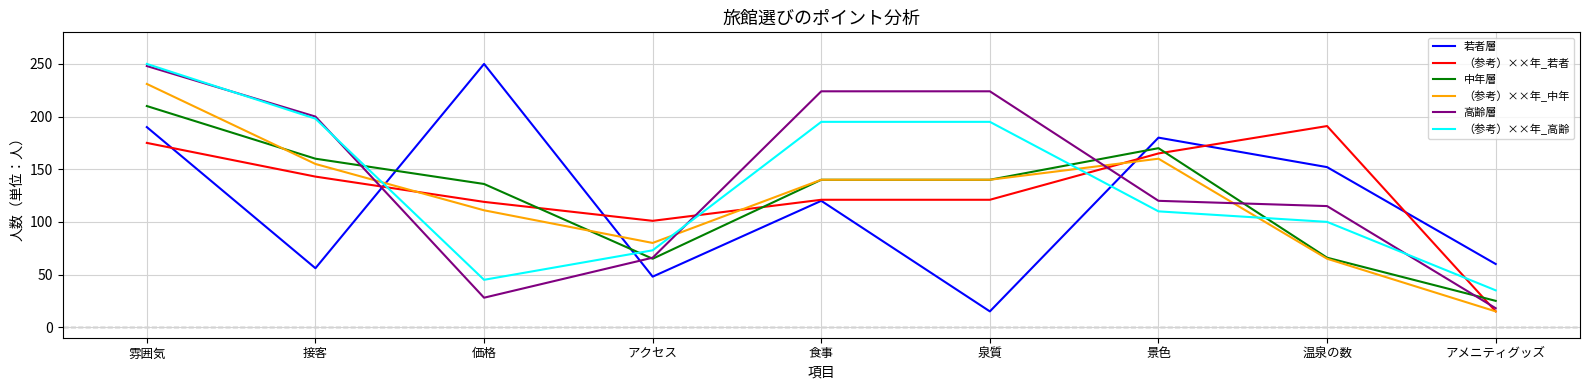

What is the difference between the （参考）××年_中年 values at 温泉の数 and アクセス?

15